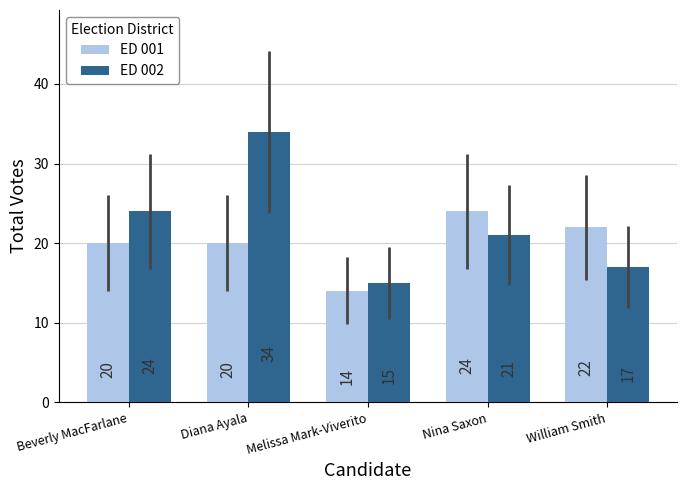

What is the value of the ED 001 bar at the 3rd from the left?

14